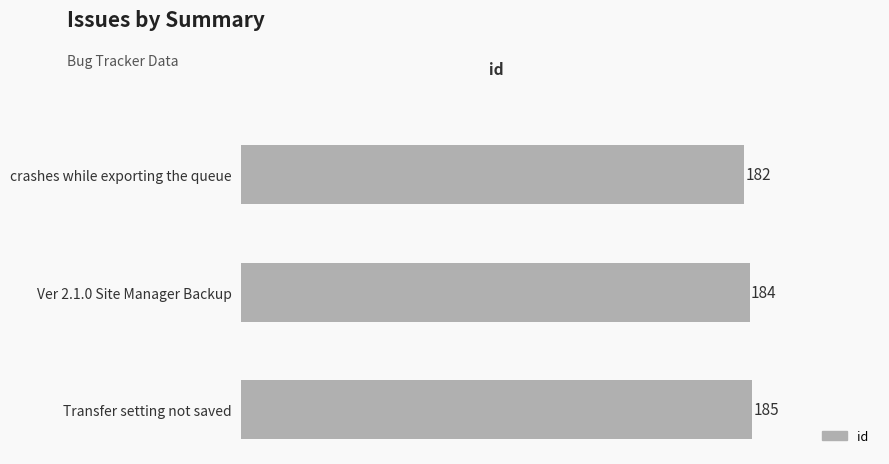

How many data points does each series have?

3